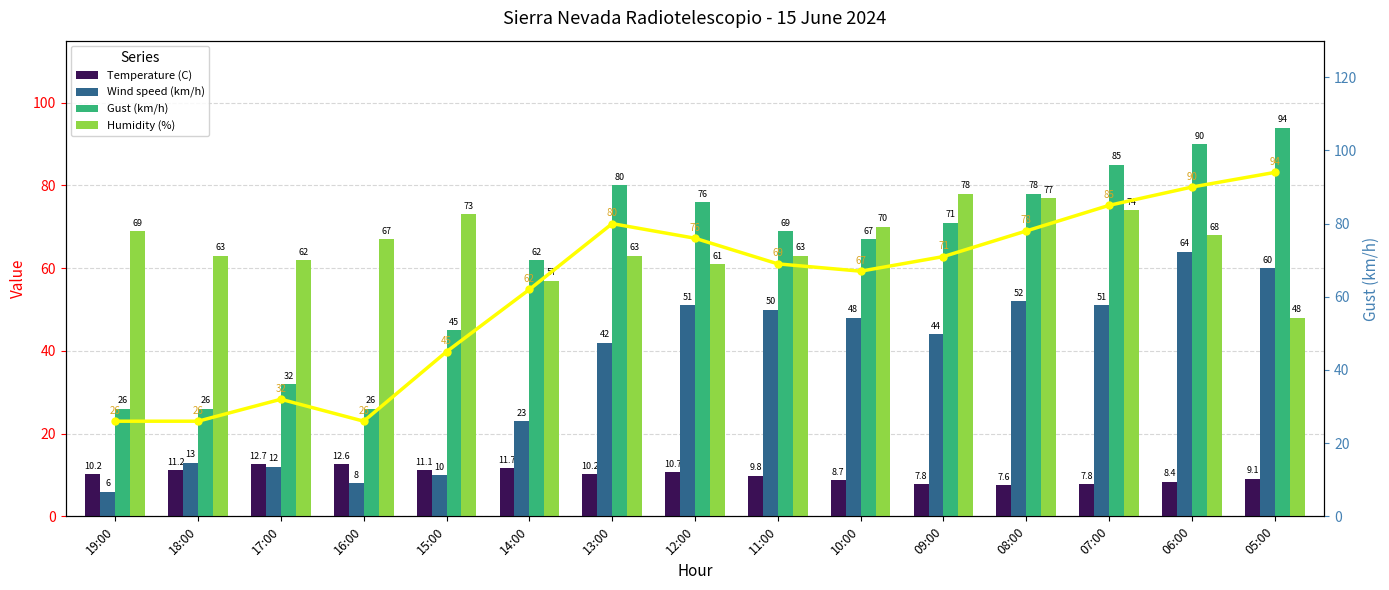

Which series has the largest total across all categories?

Humidity (%)